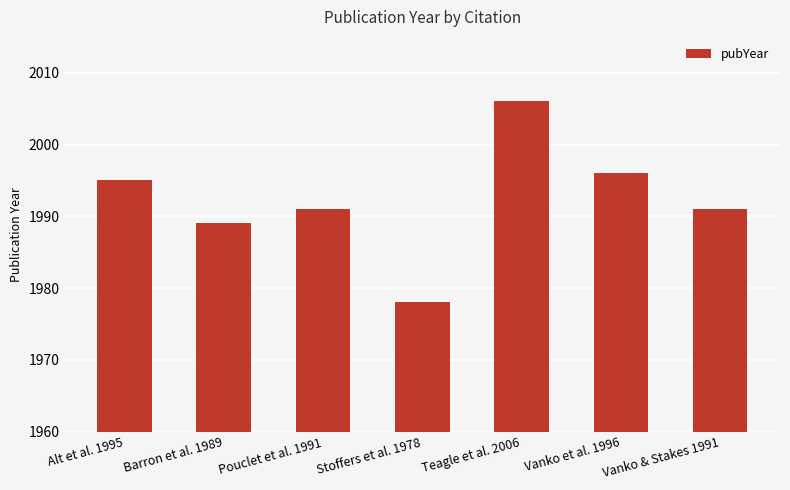

What is the ratio of the value at Vanko & Stakes 1991 to the value at Barron et al. 1989?

1.0